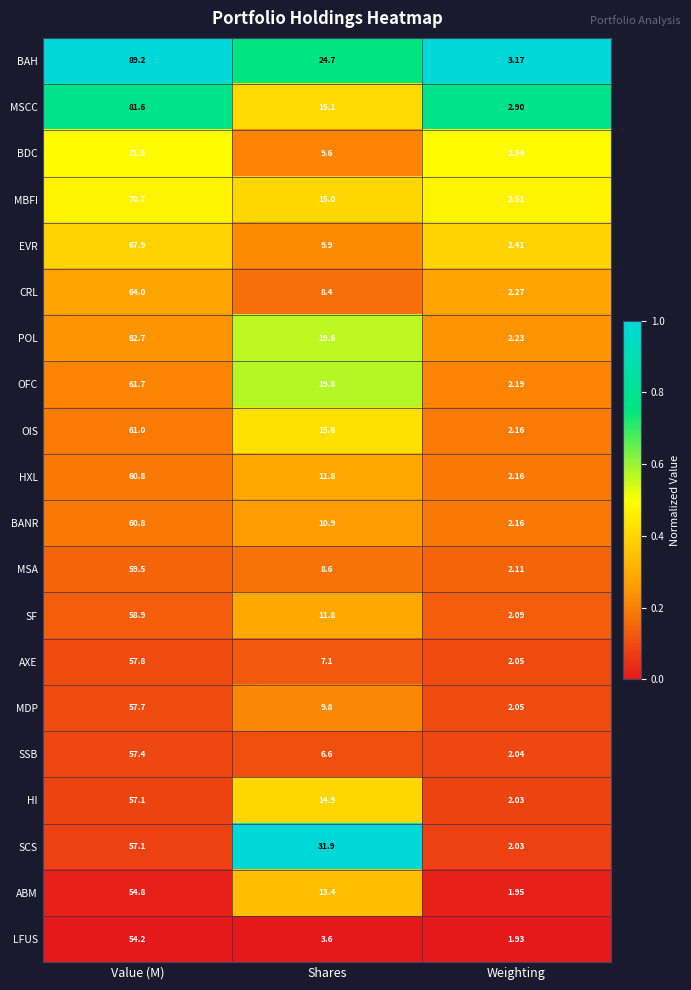

Which label corresponds to the smallest value in the chart?

Weighting